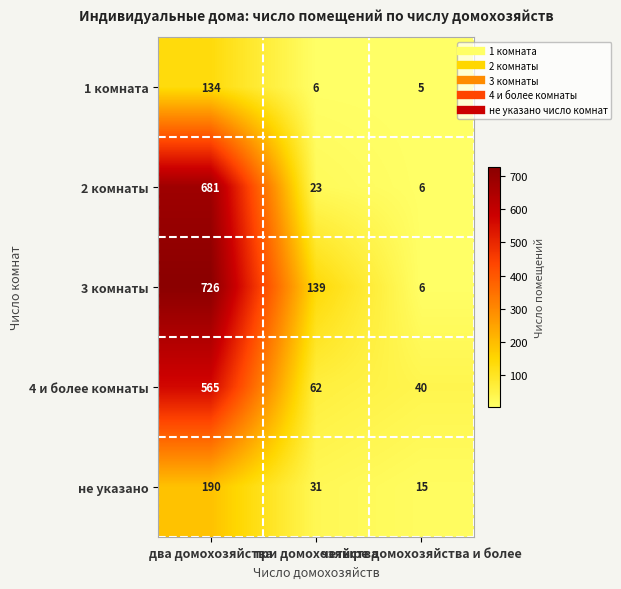

What is the total value across all series at три домохозяйства?

261